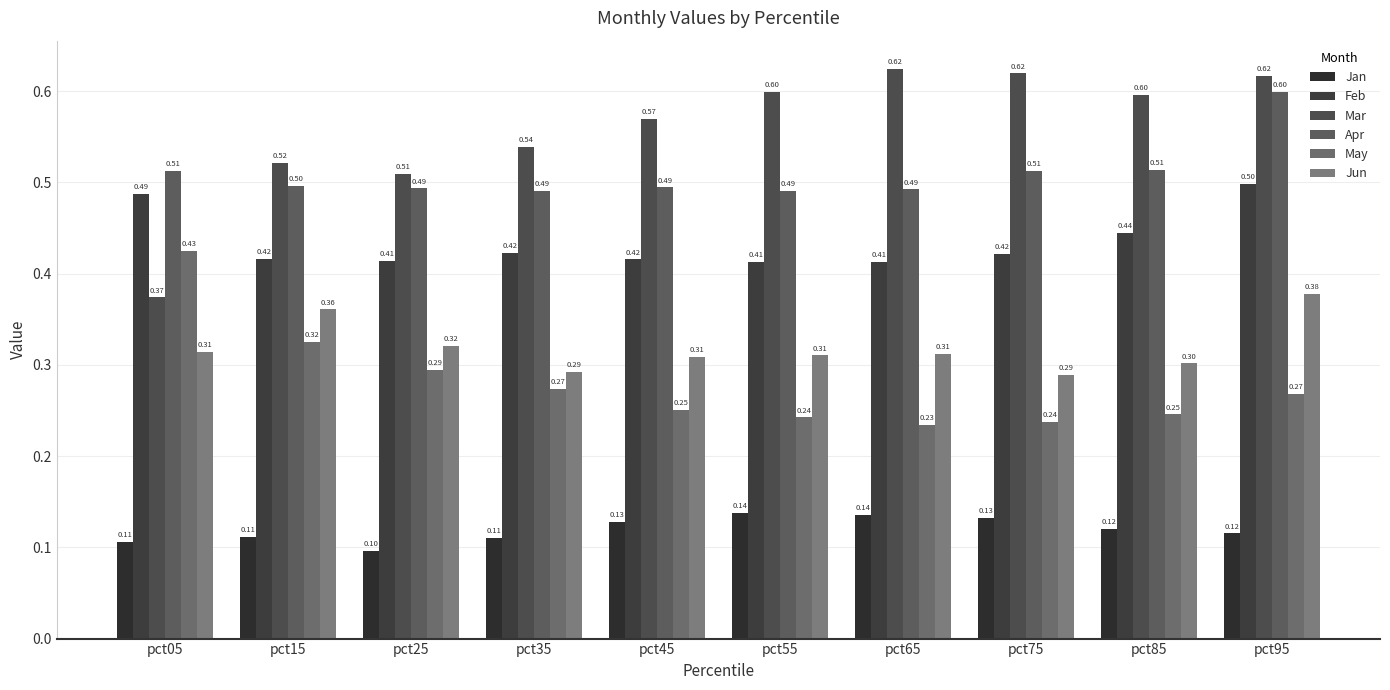

What is the difference between the maximum and second lowest values in the May series?

0.2